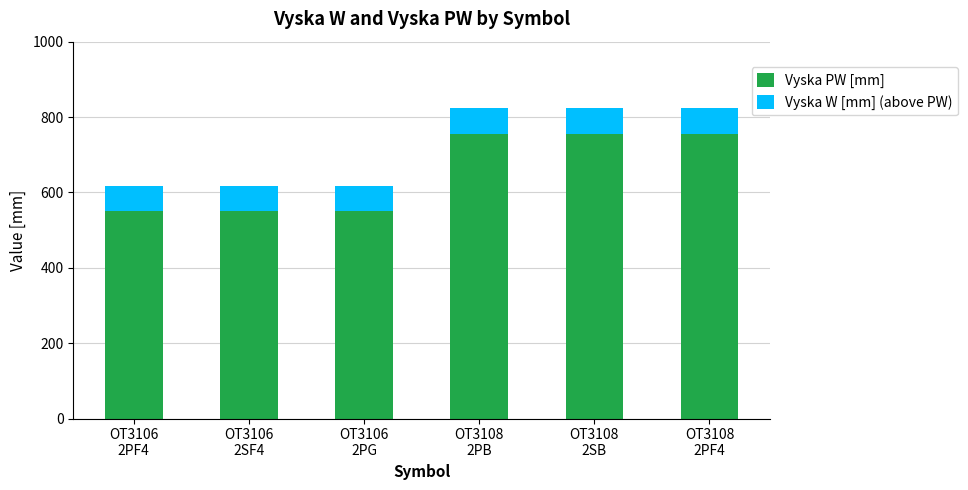

What is the sum of all Vyska PW [mm] values?

3918